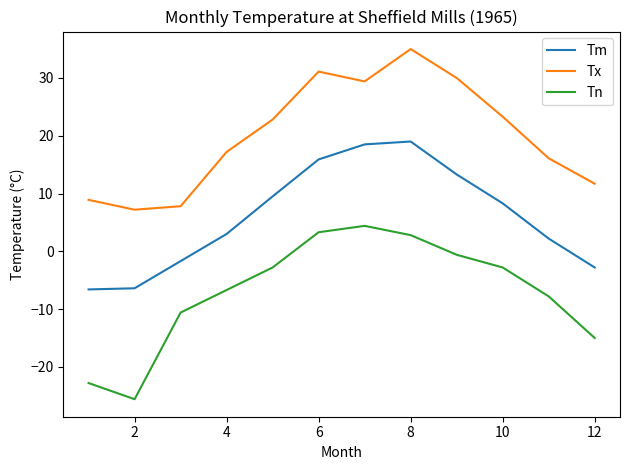

How many lines are shown in the chart?

3